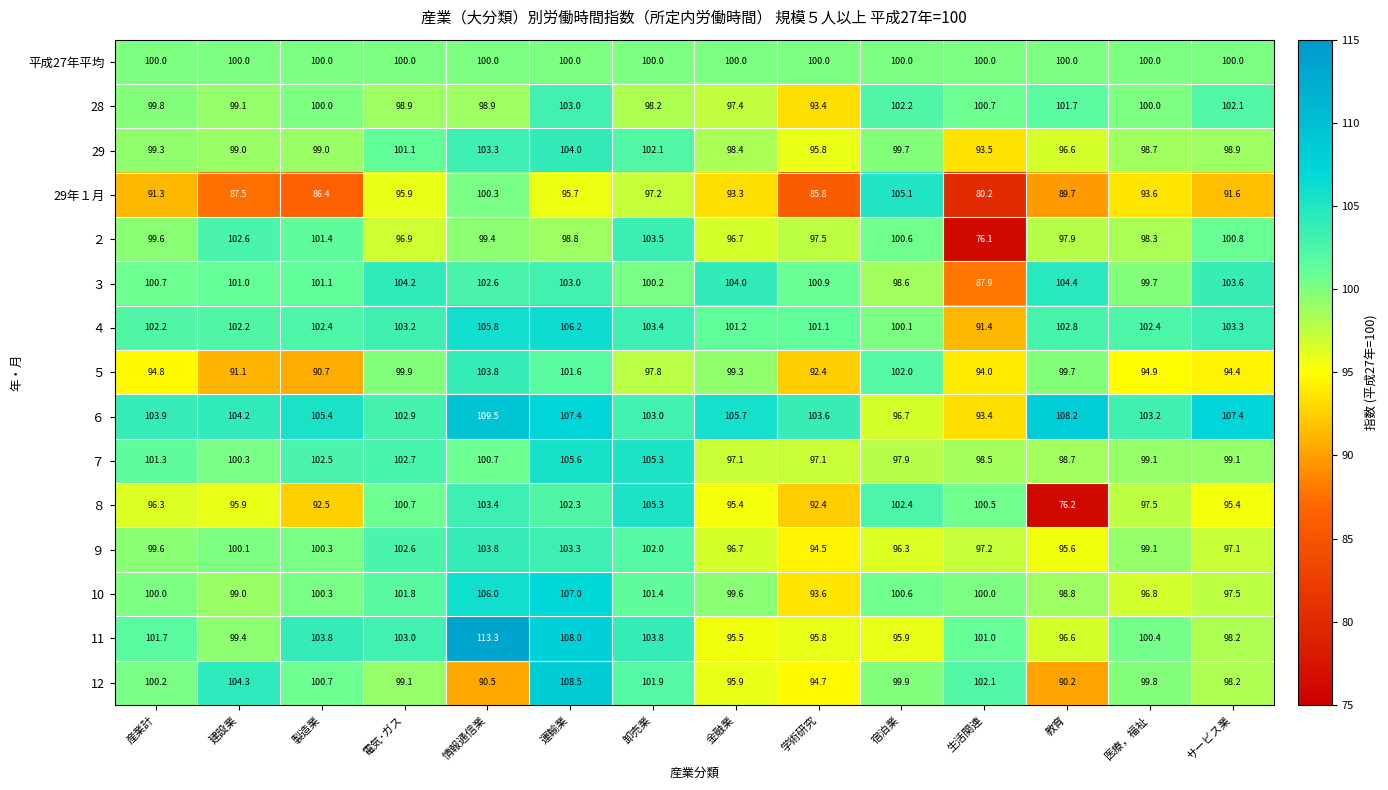

What is the spread (max minus min) of values at 生活関連?

26.0